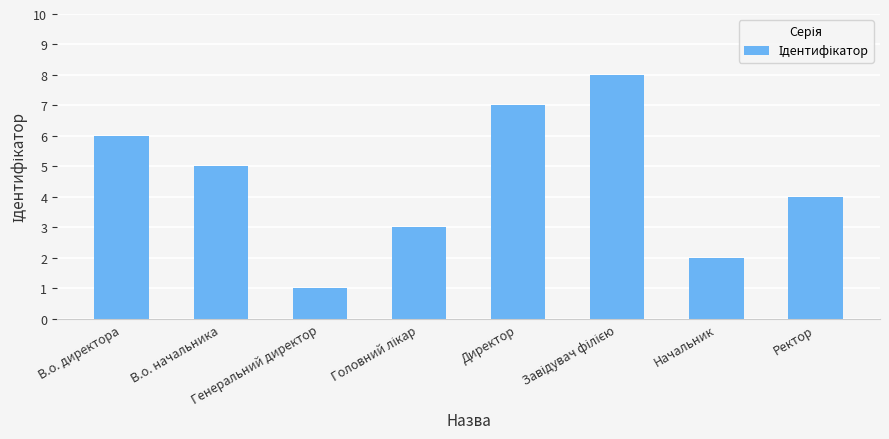

What is the difference between the maximum and minimum values?

7